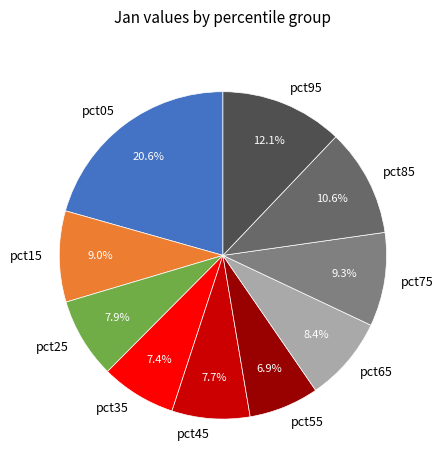

How many slices are in this pie chart?

10